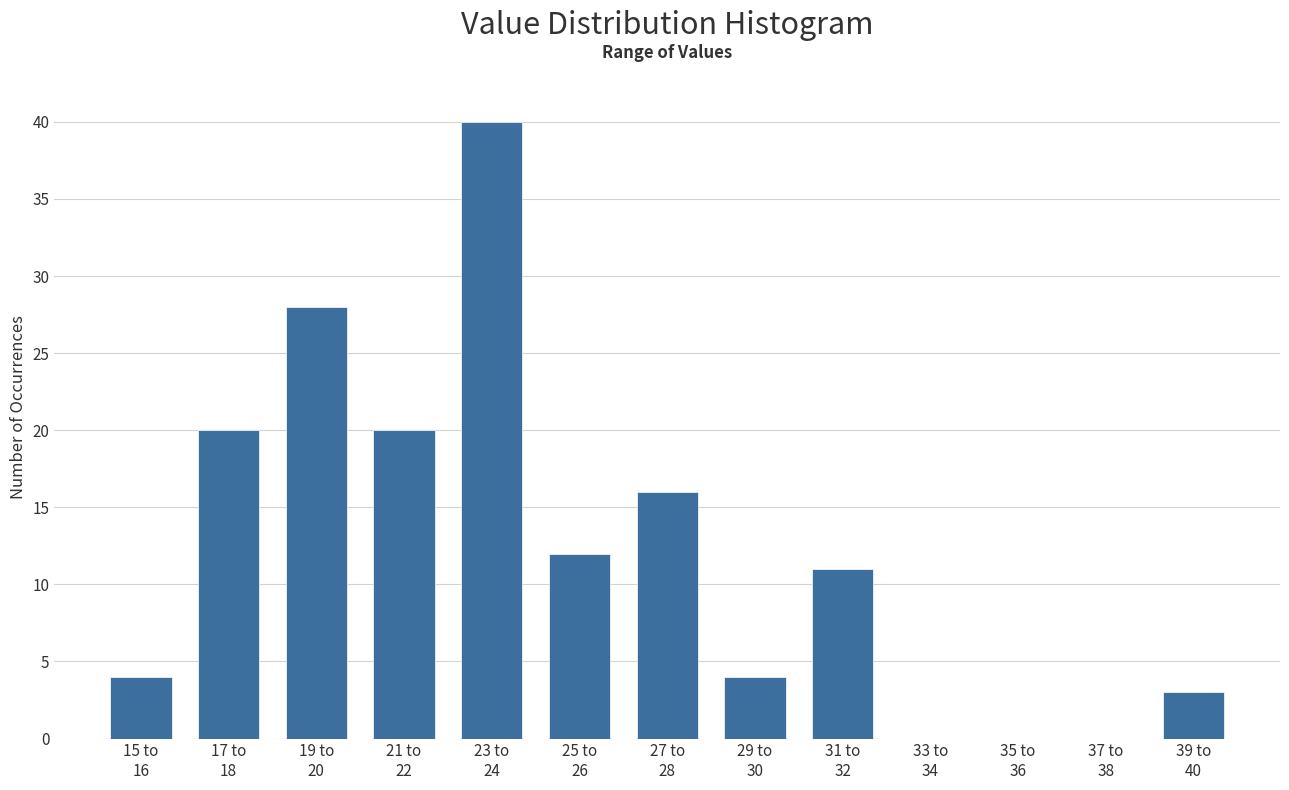

What is the maximum value shown in the chart?

40